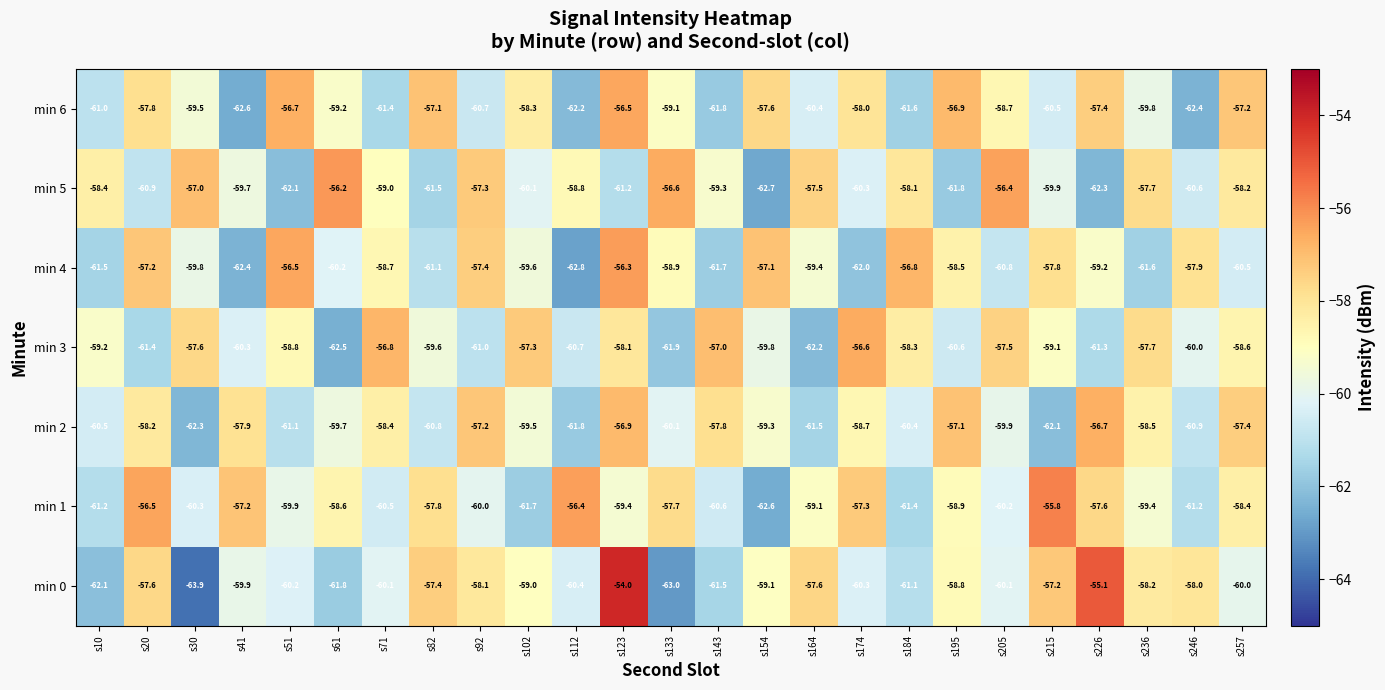

At which category does the chart reach its peak across all series?

s123